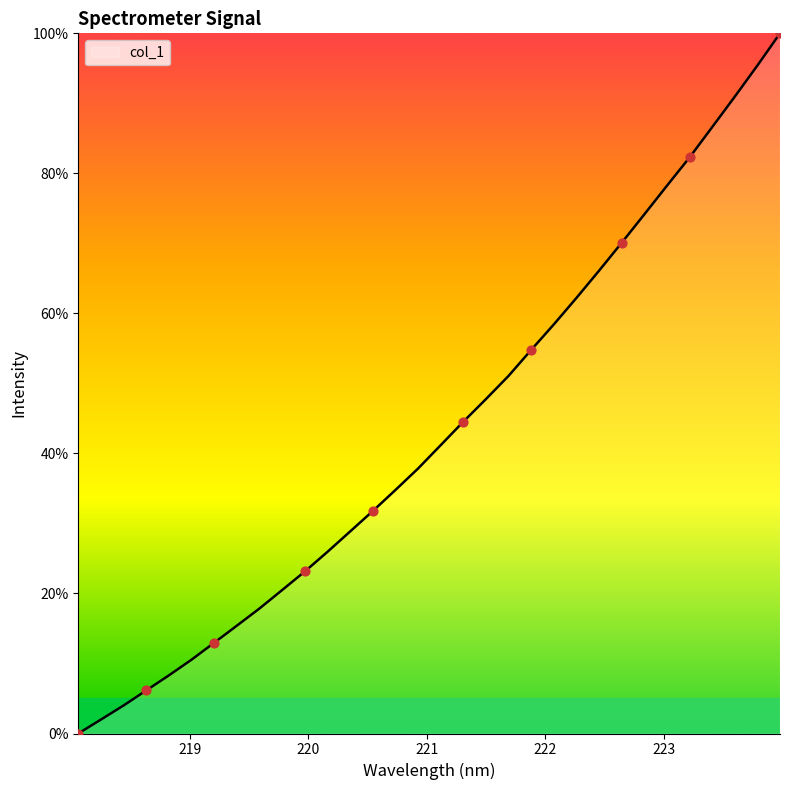

What is the greatest value displayed?

100.0